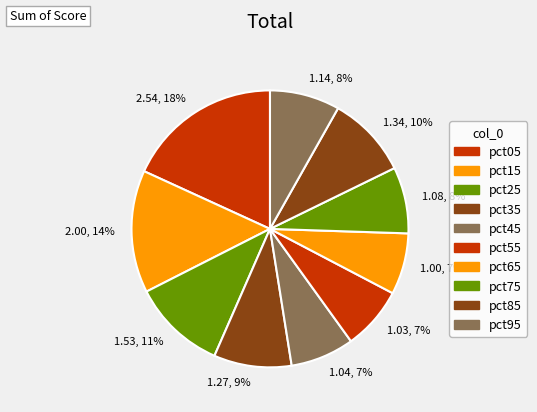

Which category has the biggest portion of the pie?

2.54, 18%